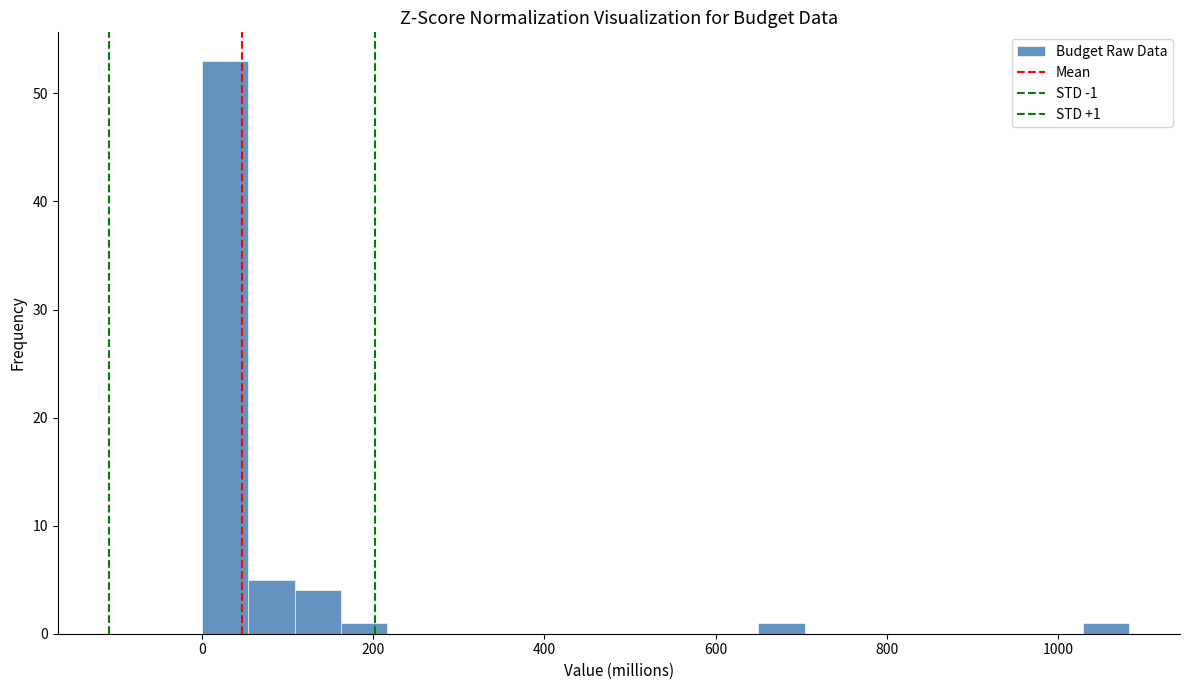

Read against the x-axis, roughly where is the centre of the tallest bar?

20